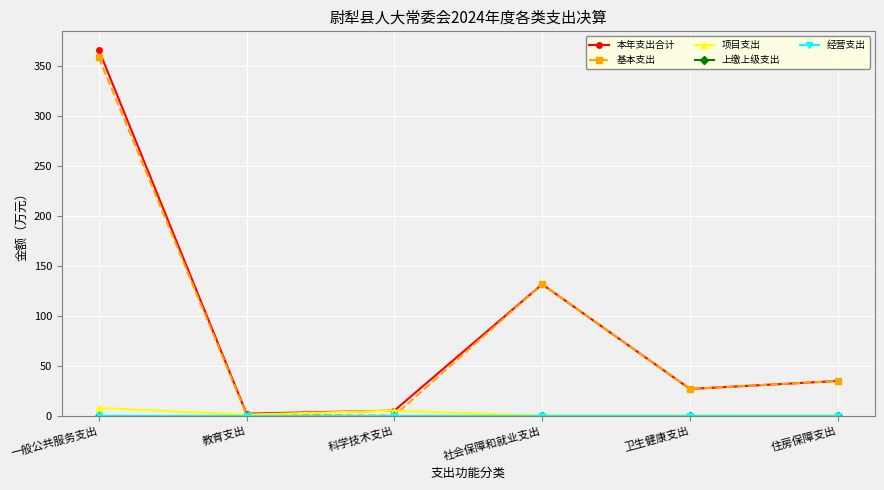

True or false: 本年支出合计 has a value of 2.6 at 教育支出.

False